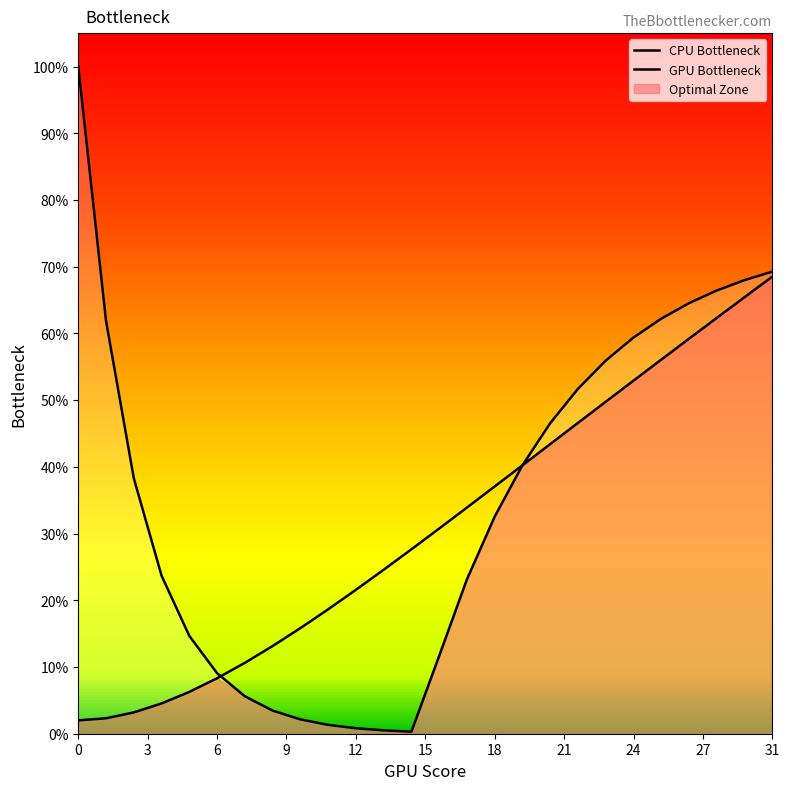

Between 18 and 21, which is larger?

21